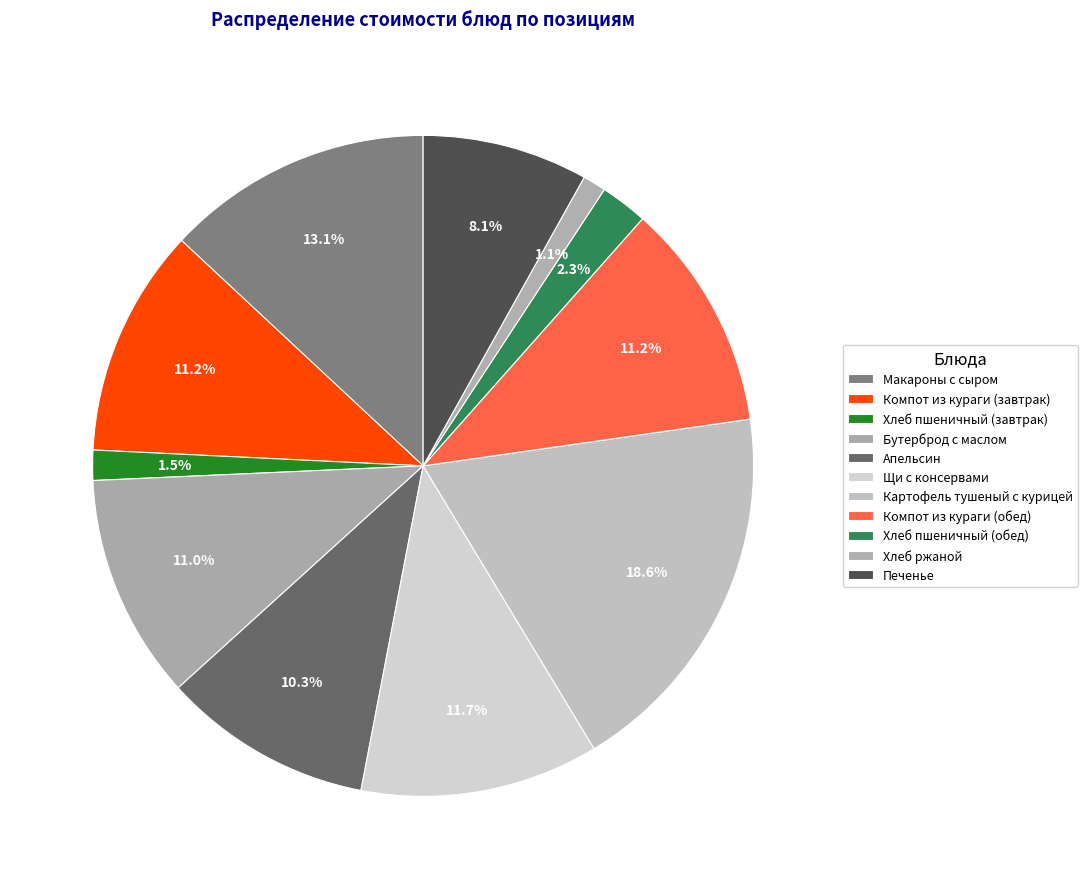

To the nearest percent, what percentage of the pie is Хлеб пшеничный (завтрак)?

1%